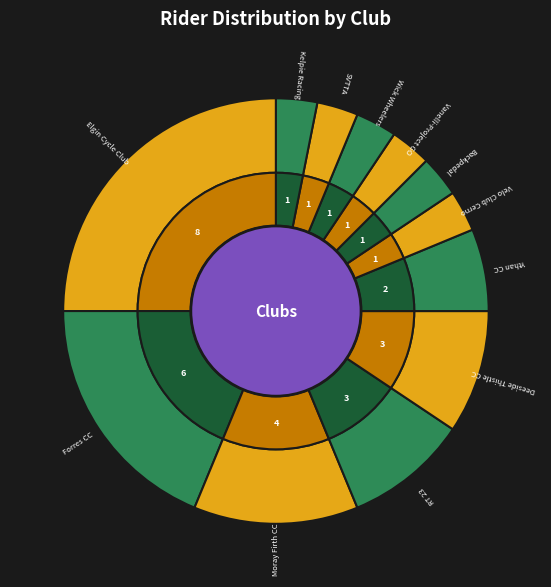

To the nearest percent, what is the combined percentage of Deeside Thistle CC and Forres CC?

28%